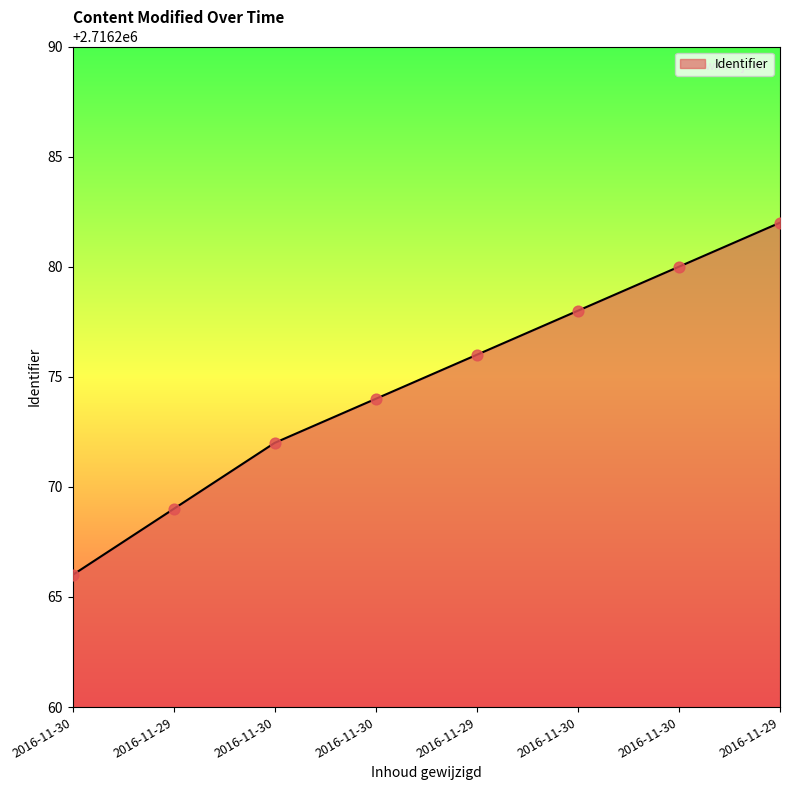

How many distinct data groups are displayed?

1